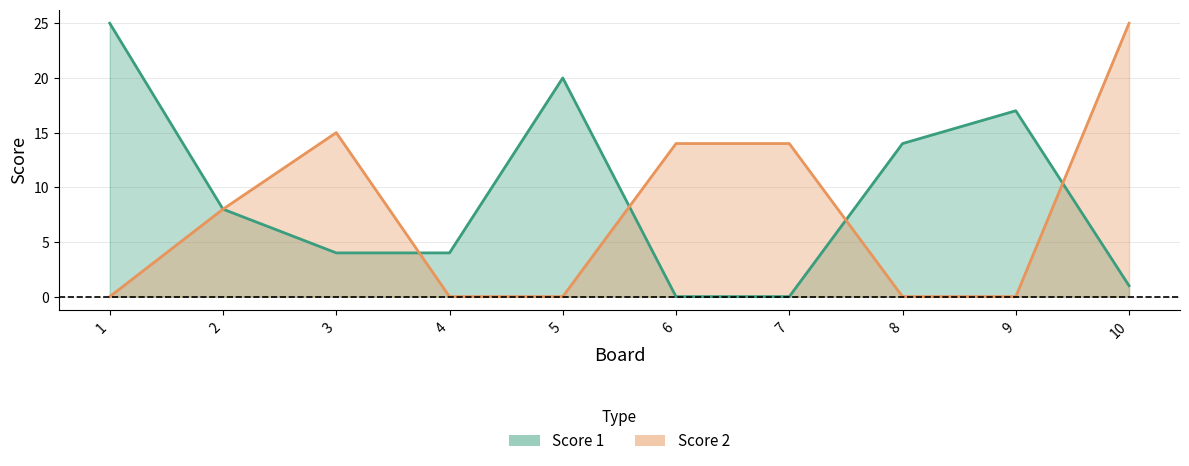

How many times do Score 2 and Score 1 cross each other?

4